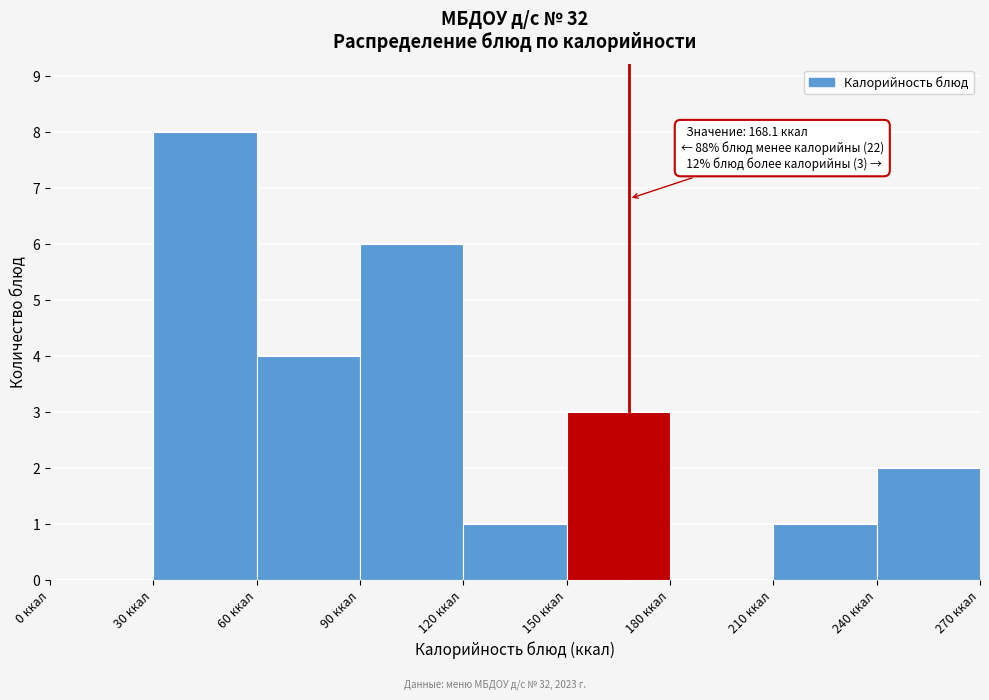

Which range on the x-axis has the tallest bar?

30 to 60